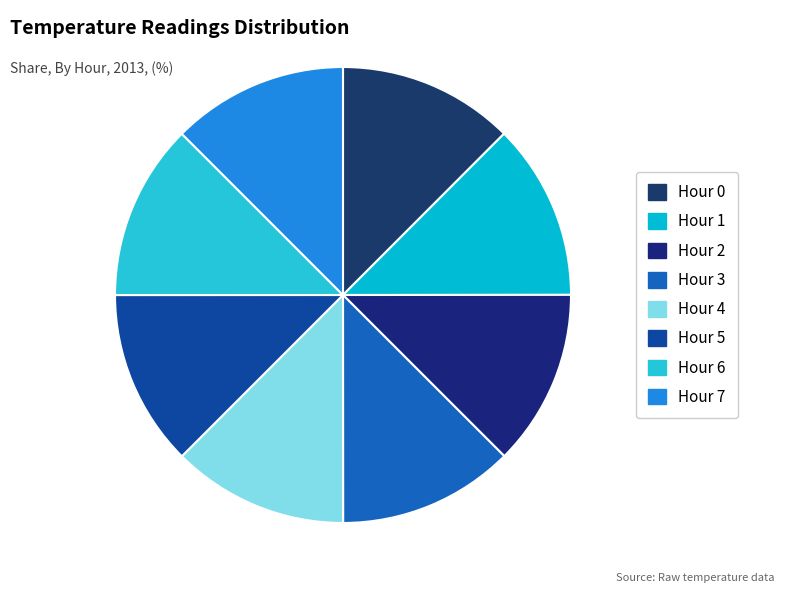

What is the smallest slice in the pie chart?

Hour 5